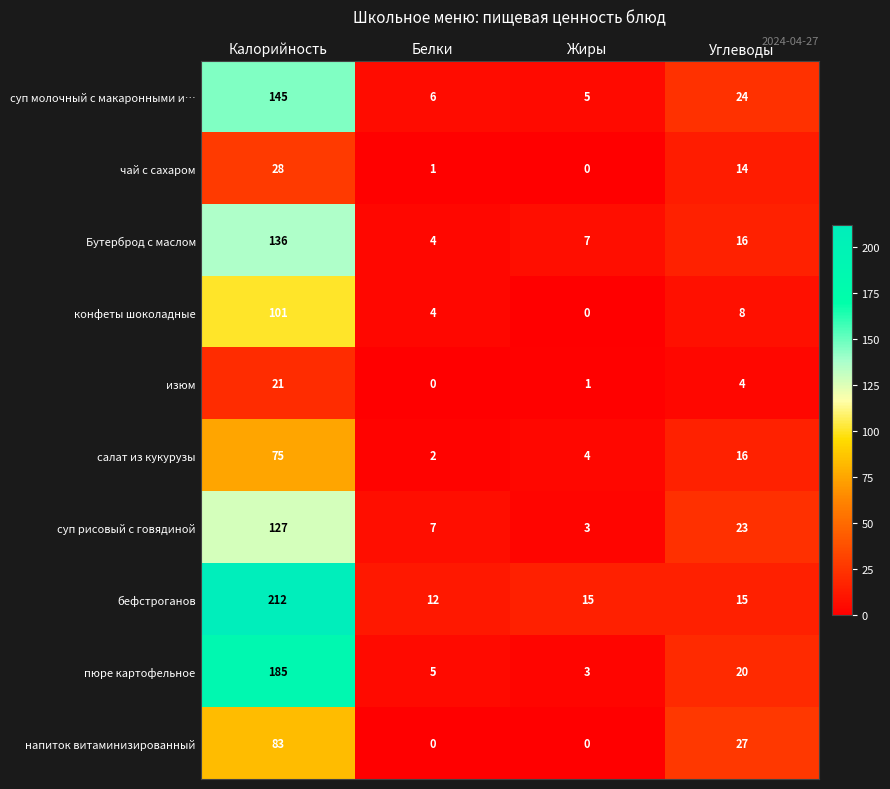

What is the total value across all series at Калорийность?

1113